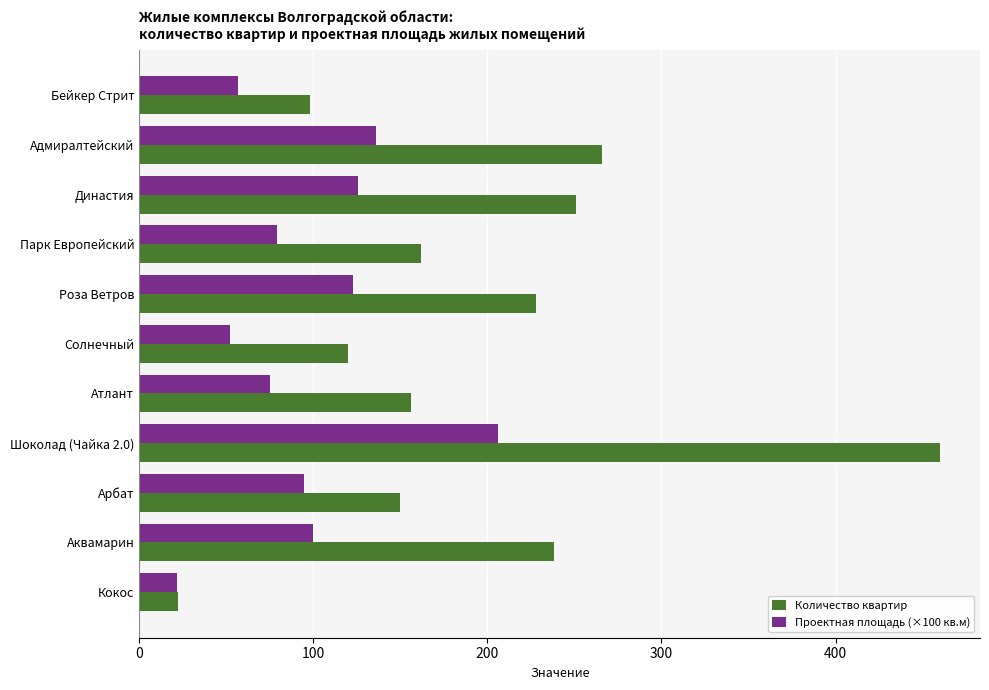

Which series has the largest total across all categories?

Количество квартир